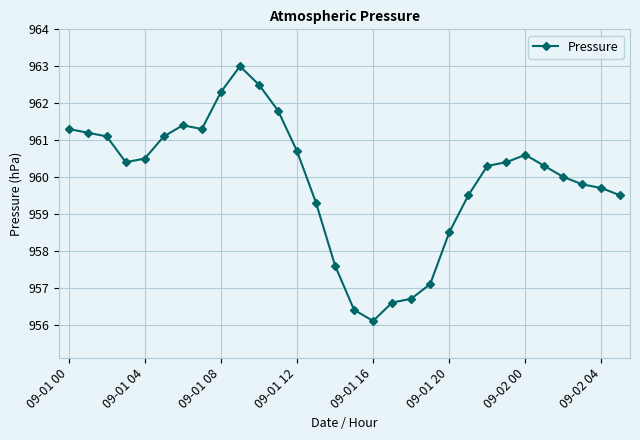

What is the maximum value shown in the chart?

963.0